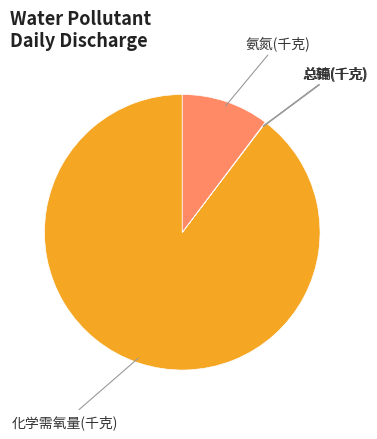

Is there a majority slice in this chart?

Yes